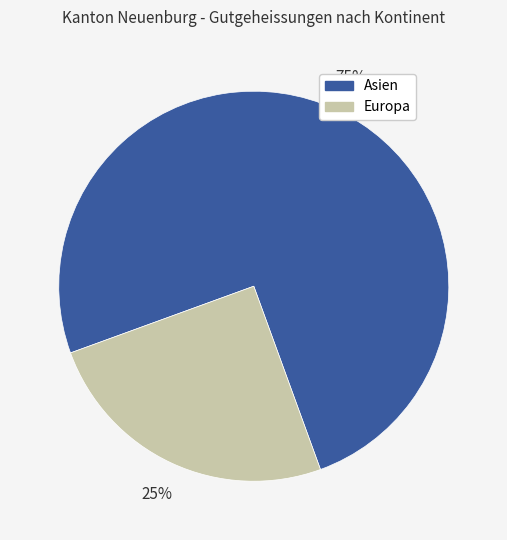

Is there any slice that represents more than half of the pie?

Yes